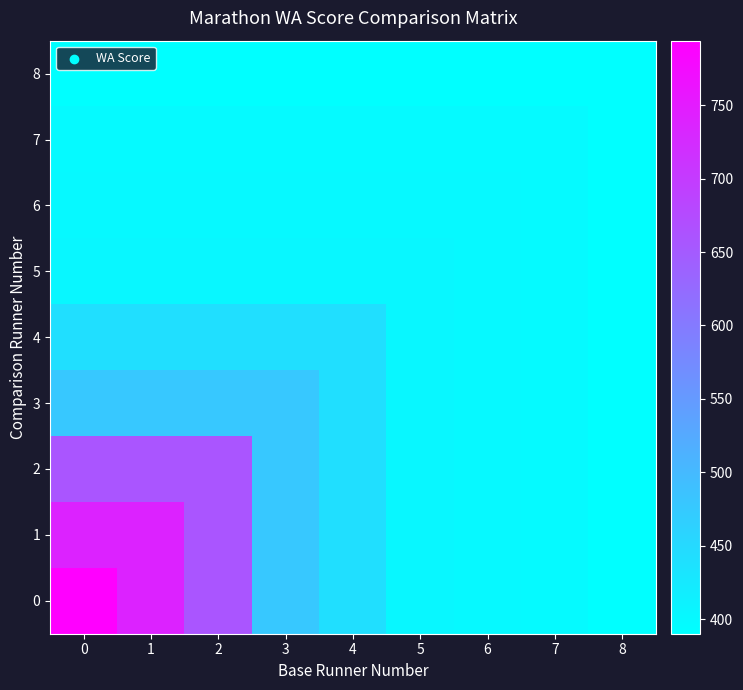

Reading left to right, transcribe all the data shown in this chart.

0: 0=794	1=738	2=659	3=478	4=441	5=404	6=401	7=399	8=390
1: 0=738	1=738	2=659	3=478	4=441	5=404	6=401	7=399	8=390
2: 0=659	1=659	2=659	3=478	4=441	5=404	6=401	7=399	8=390
3: 0=478	1=478	2=478	3=478	4=441	5=404	6=401	7=399	8=390
4: 0=441	1=441	2=441	3=441	4=441	5=404	6=401	7=399	8=390
5: 0=404	1=404	2=404	3=404	4=404	5=404	6=401	7=399	8=390
6: 0=401	1=401	2=401	3=401	4=401	5=401	6=401	7=399	8=390
7: 0=399	1=399	2=399	3=399	4=399	5=399	6=399	7=399	8=390
8: 0=390	1=390	2=390	3=390	4=390	5=390	6=390	7=390	8=390